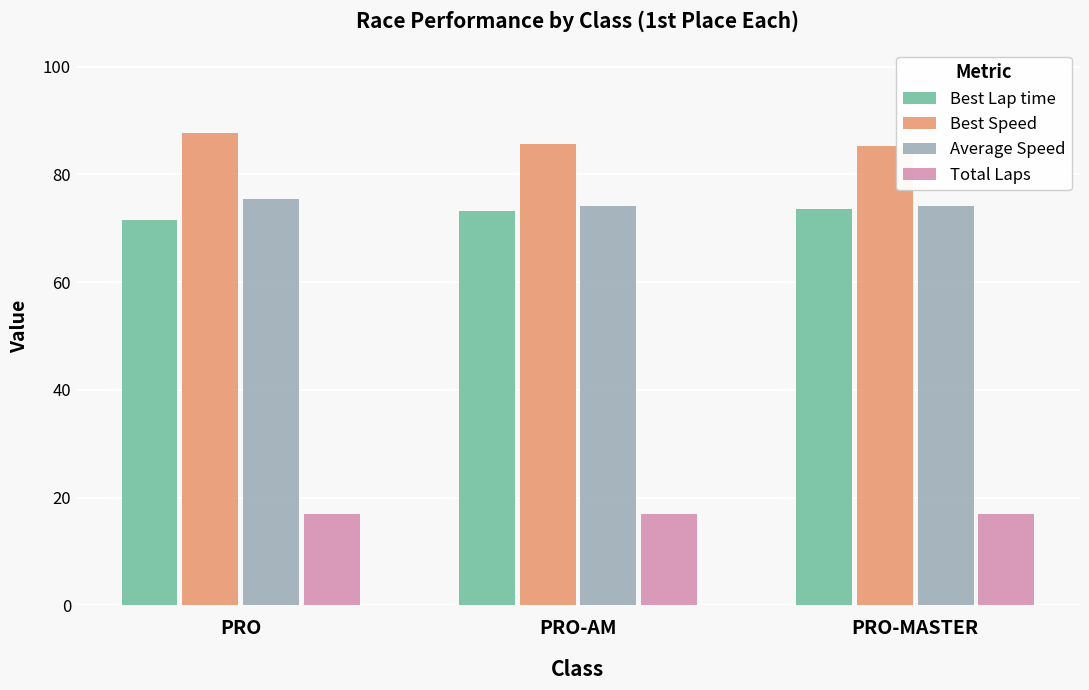

How many categories are shown in the chart?

3